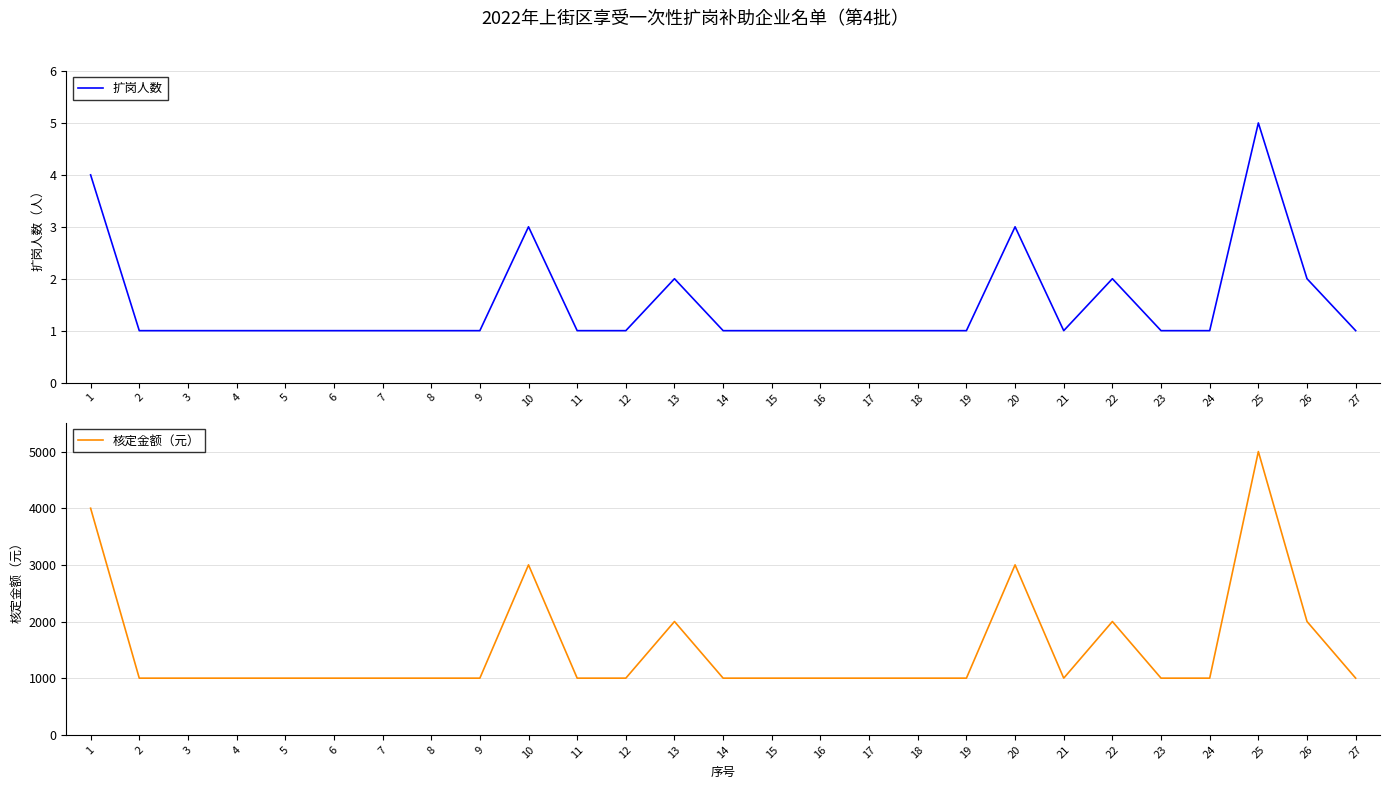

True or false: 核定金额（元） and 扩岗人数 intersect in this chart.

False